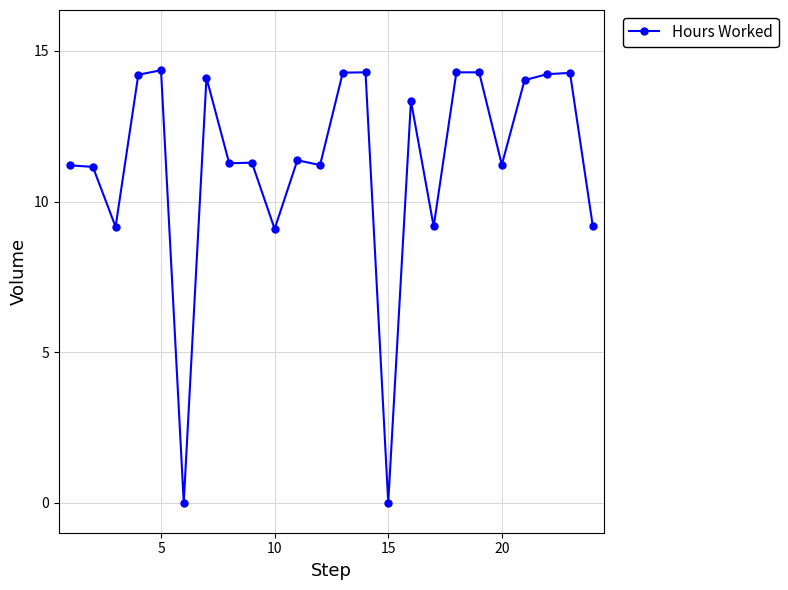

What is the value of the 9th point from the left?

11.3